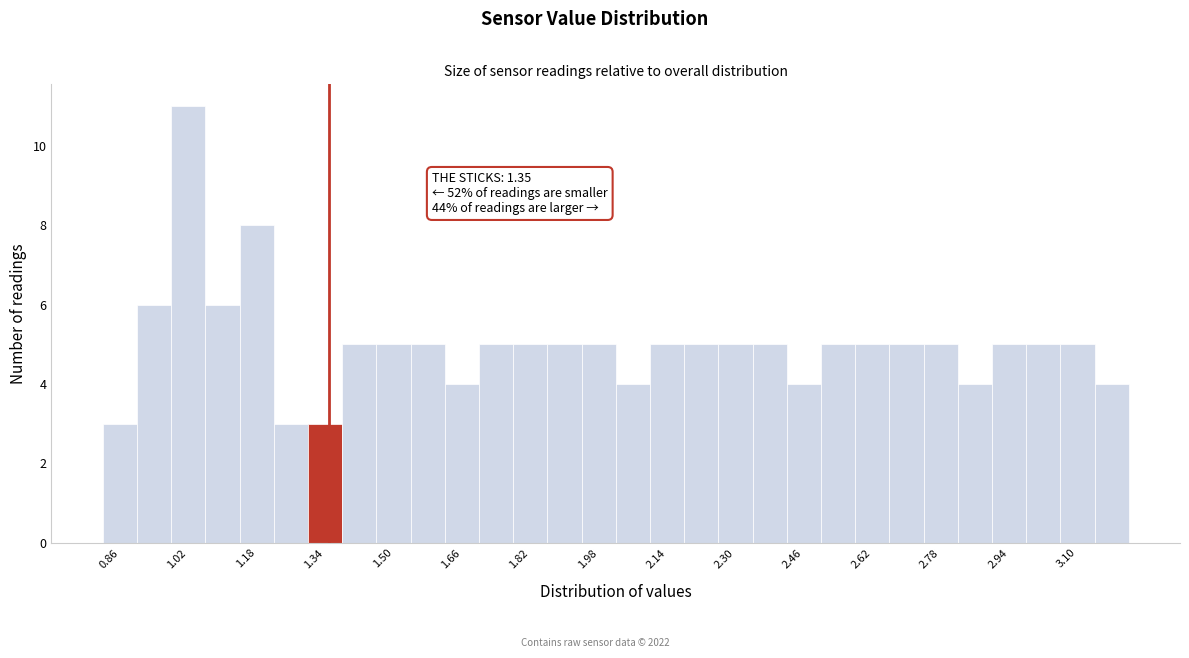

Over which range of the x-axis is the bar tallest?

0.98 to 1.06